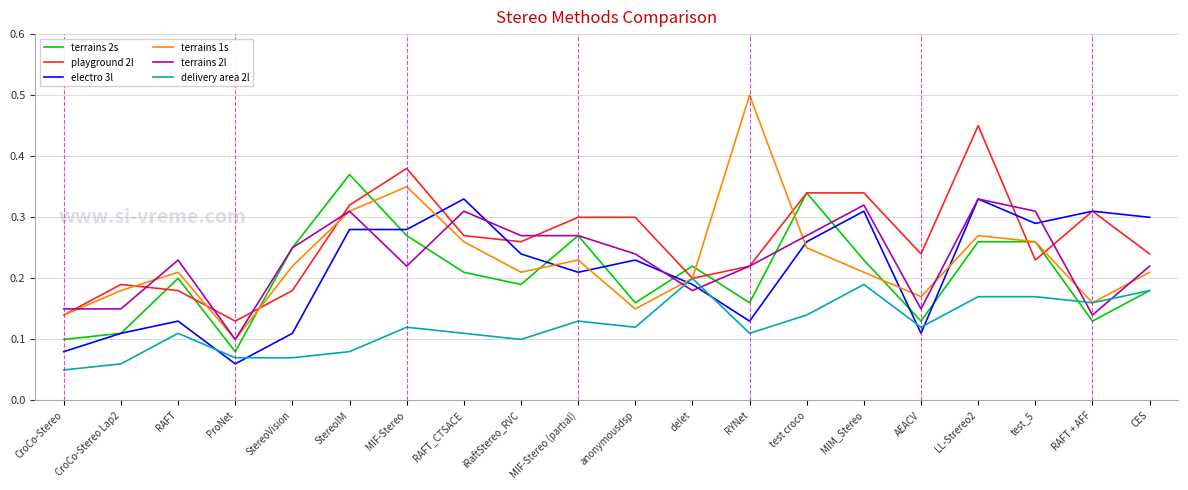

Which series has the largest total across all categories?

playground 2l